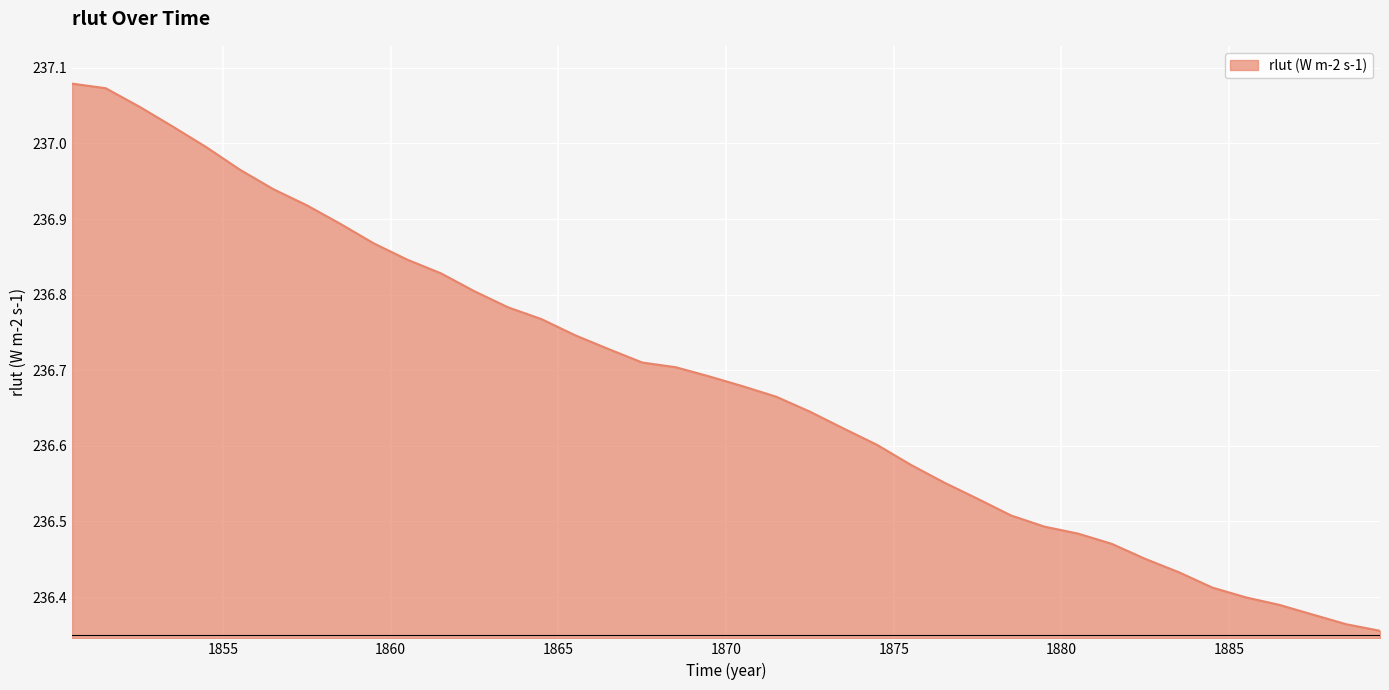

What is the greatest value displayed?

237.1